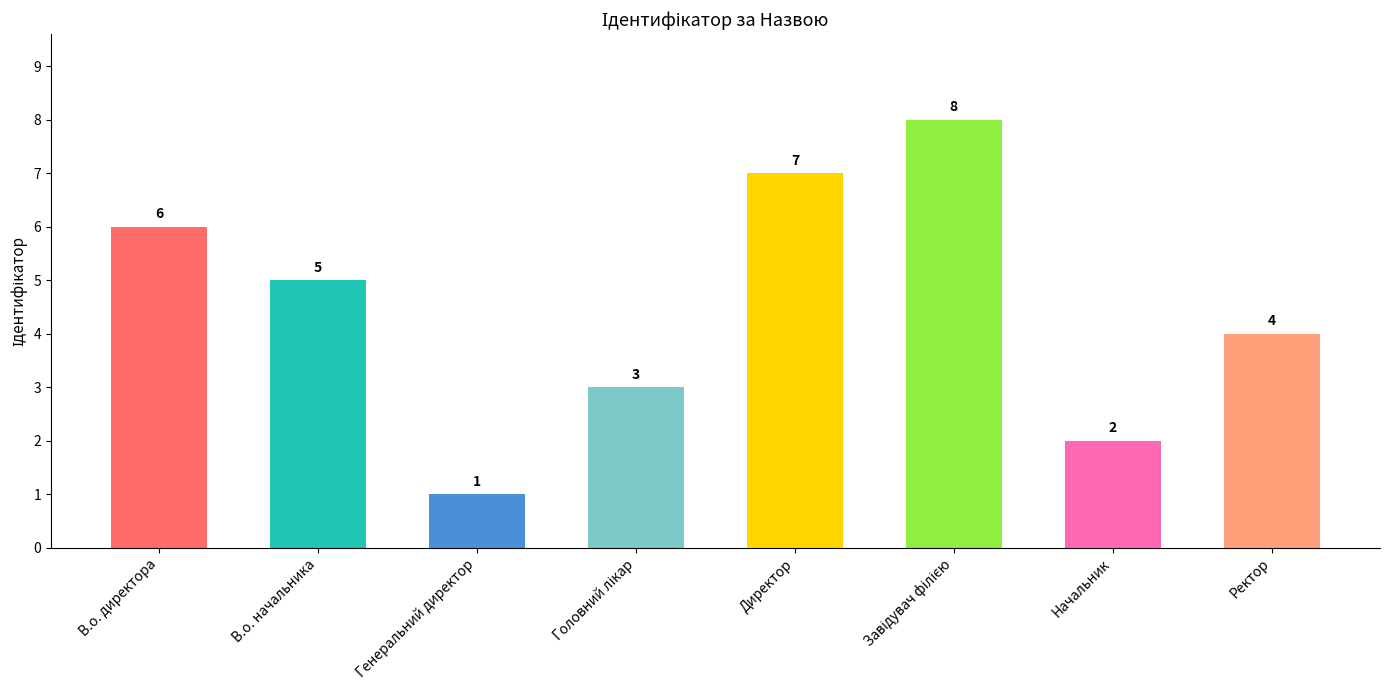

What is the value of the 3rd bar from the left?

1